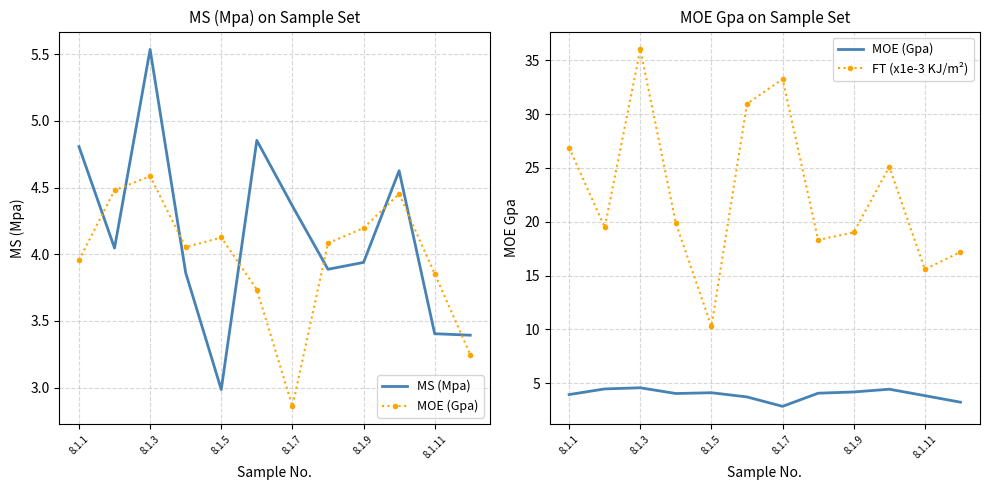

What is the average value of the FT (x1e-3 KJ/m²) series?

22.7